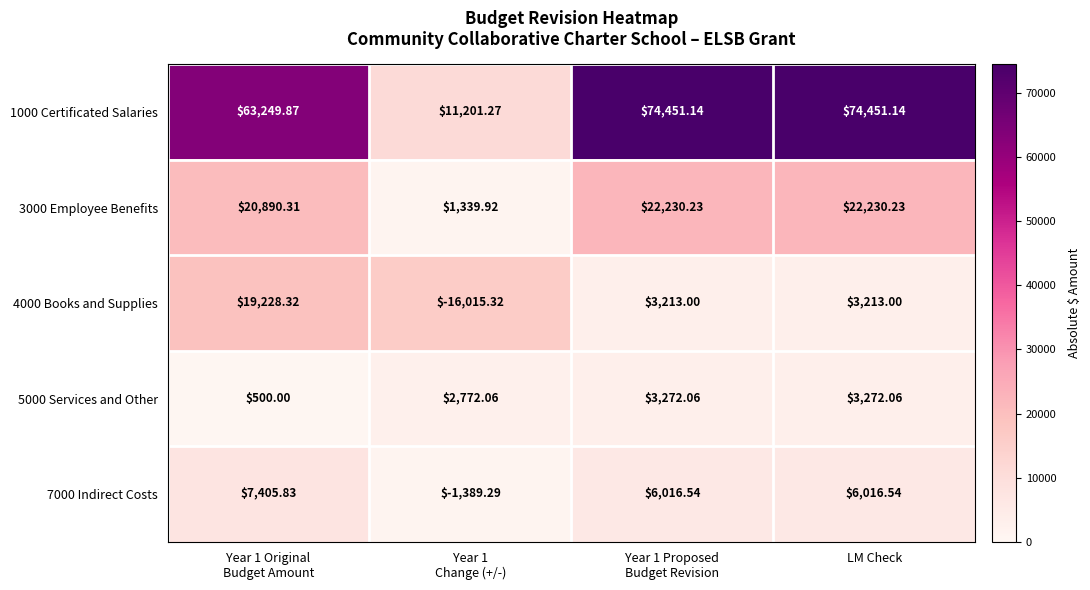

Which label corresponds to the smallest value in the chart?

Year 1
Change (+/-)